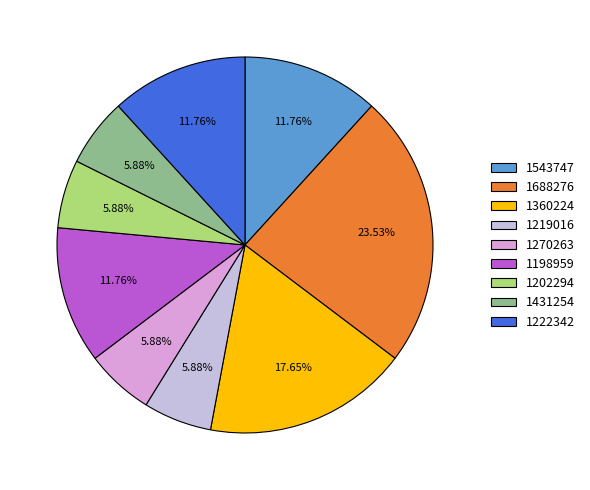

How much of the chart is everything except 1270263?

94.1%